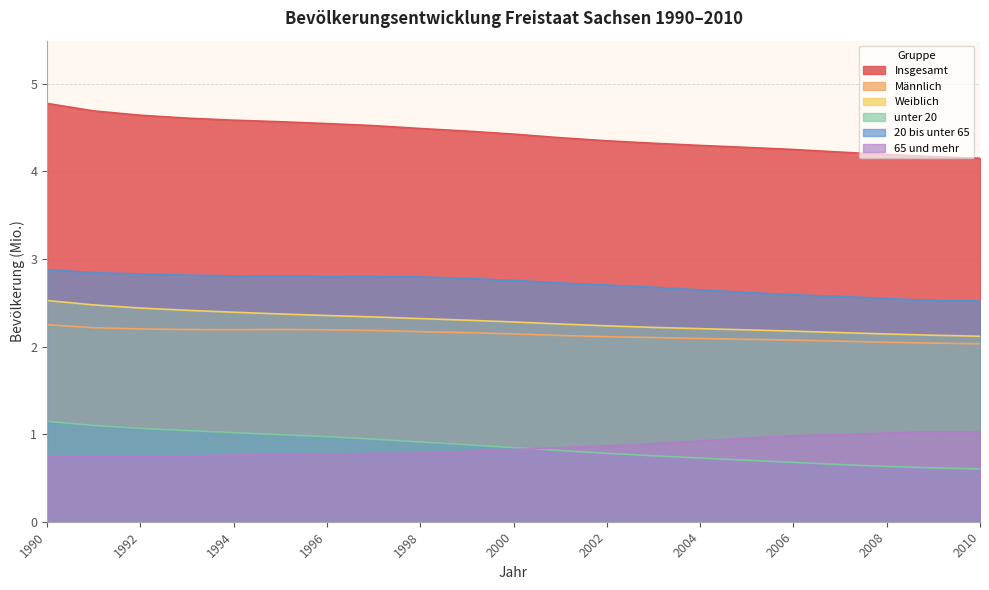

How many lines are shown in the chart?

6